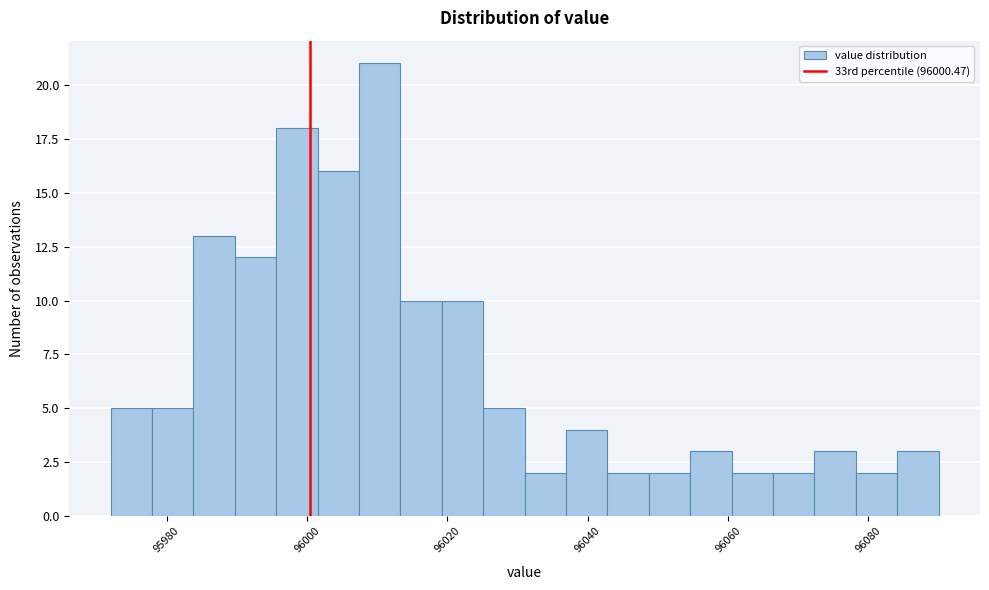

Read against the x-axis, roughly where is the centre of the tallest bar?

96010